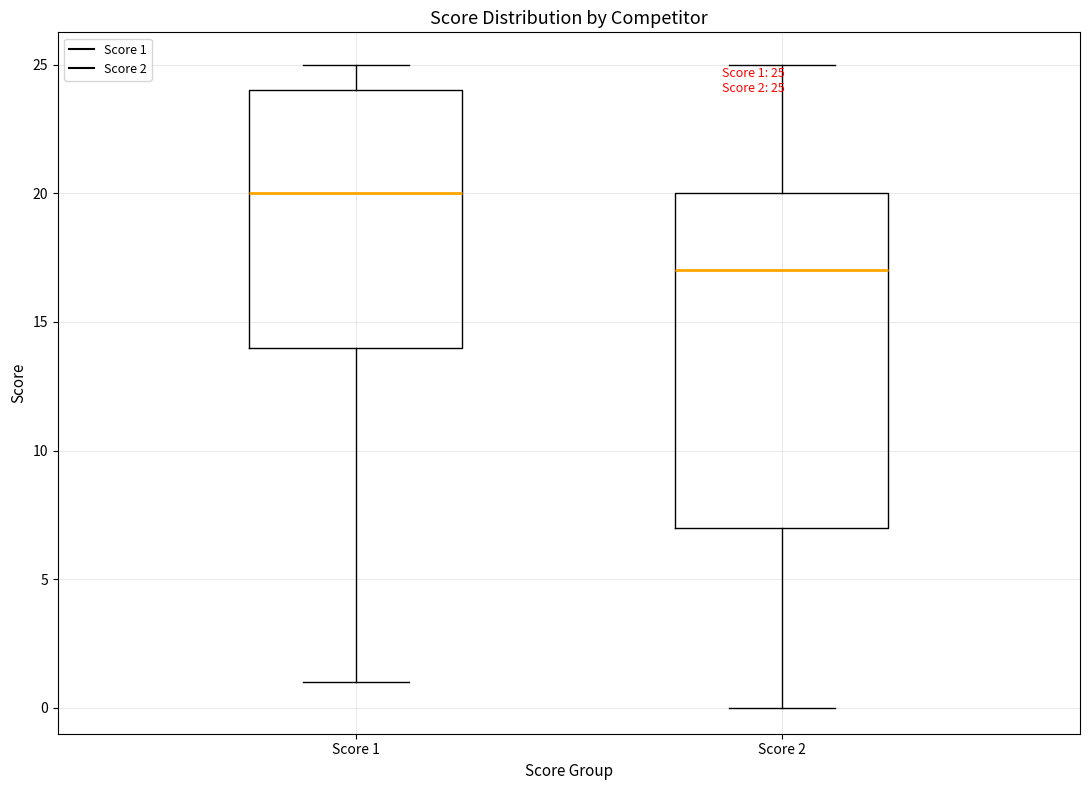

Which box is the tallest, from its lower edge to its upper edge?

Score 2